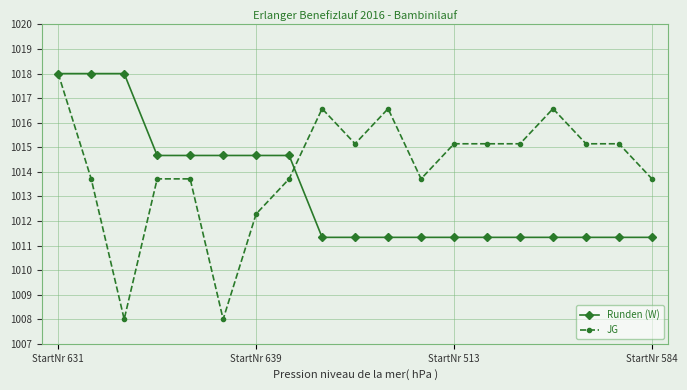

At how many categories does at least one series exceed 1010?

19